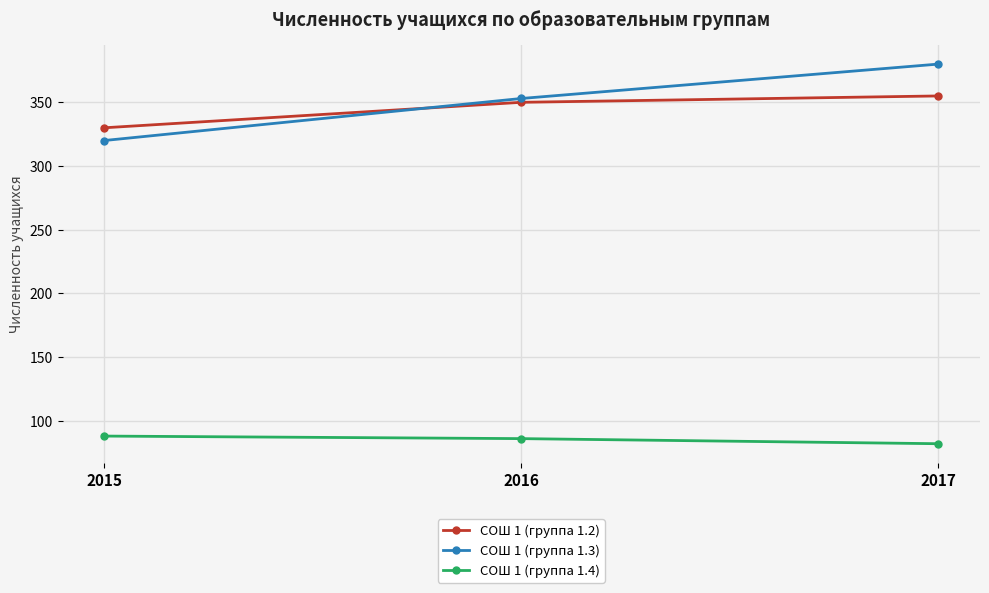

Does the chart have visible grid lines?

Yes